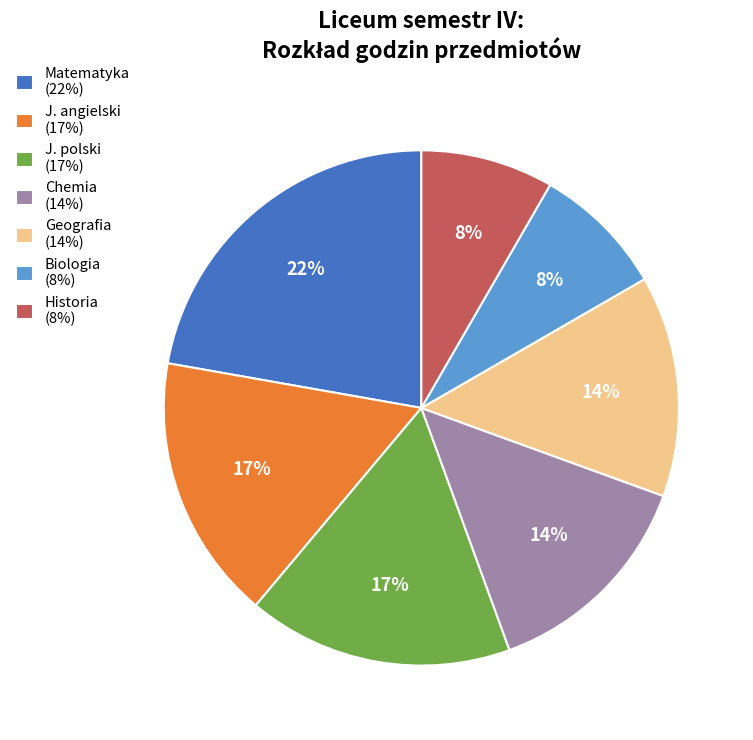

How many slices are in this pie chart?

7